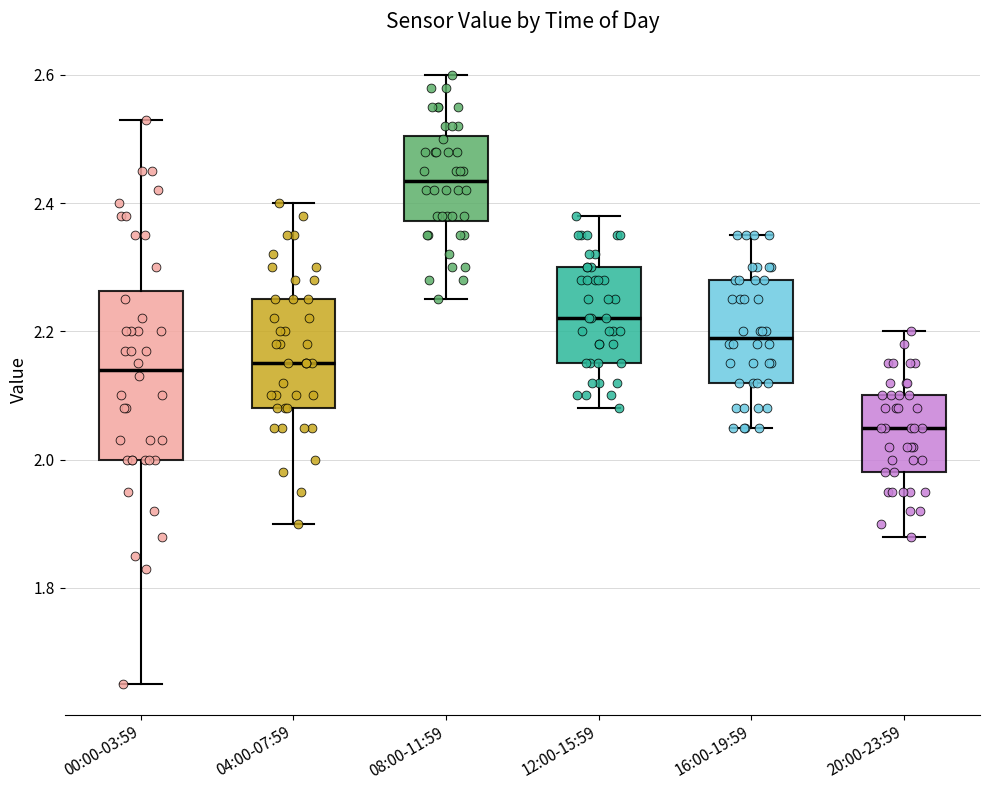

Reading left to right, read every box against the y-axis: the position of its median line, the range the box covers, and the ends of its whiskers. The values are not printed on the chart, so give them approximately, as read against the axis.

00:00-03:59: median 2.14, box 2.00 to 2.26, whiskers 1.66 to 2.54
04:00-07:59: median 2.16, box 2.08 to 2.26, whiskers 1.90 to 2.40
08:00-11:59: median 2.44, box 2.38 to 2.50, whiskers 2.26 to 2.60
12:00-15:59: median 2.22, box 2.16 to 2.30, whiskers 2.08 to 2.38
16:00-19:59: median 2.20, box 2.12 to 2.28, whiskers 2.06 to 2.36
20:00-23:59: median 2.06, box 1.98 to 2.10, whiskers 1.88 to 2.20